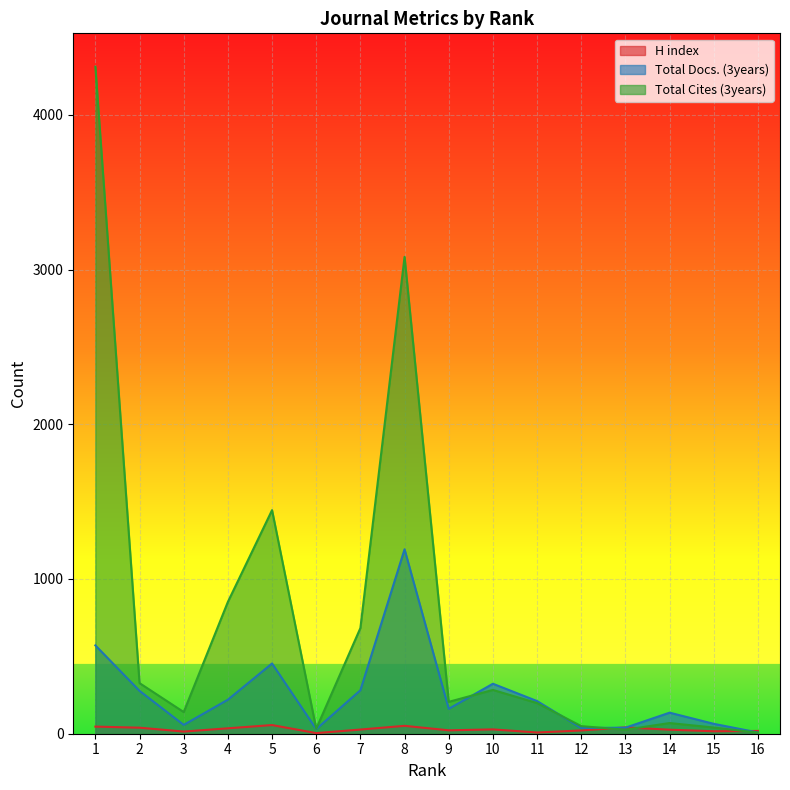

Reading left to right, transcribe all the data shown in this chart.

H index: 1=46	2=39	3=14	4=35	5=56	6=4	7=27	8=51	9=22	10=28	11=8	12=21	13=41	14=26	15=16	16=18
Total Docs. (3years): 1=571	2=277	3=57	4=220	5=454	6=30	7=281	8=1192	9=161	10=323	11=211	12=37	13=39	14=136	15=64	16=8
Total Cites (3years): 1=4311	2=327	3=140	4=852	5=1445	6=32	7=683	8=3082	9=206	10=283	11=198	12=49	13=26	14=69	15=40	16=7